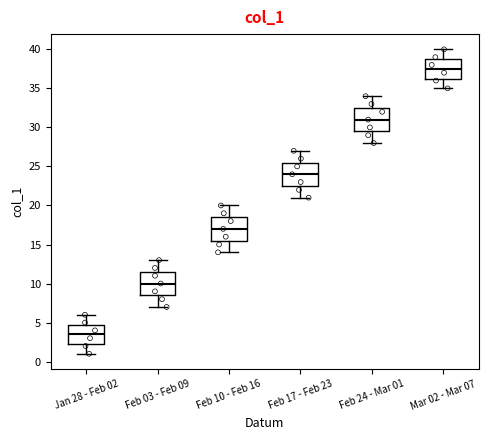

Reading left to right, transcribe this box plot: for each box, give where its median line is, the range the box spans, and where its two whiskers end, as read against the y-axis. The values are not printed on the chart, so give them approximately, as read against the axis.

Jan 28 - Feb 02: median 3.5, box 2.5 to 5.0, whiskers 1.0 to 6.0
Feb 03 - Feb 09: median 10.0, box 8.5 to 11.5, whiskers 7.0 to 13.0
Feb 10 - Feb 16: median 17.0, box 15.5 to 18.5, whiskers 14.0 to 20.0
Feb 17 - Feb 23: median 24.0, box 22.5 to 25.5, whiskers 21.0 to 27.0
Feb 24 - Mar 01: median 31.0, box 29.5 to 32.5, whiskers 28.0 to 34.0
Mar 02 - Mar 07: median 37.5, box 36.5 to 39.0, whiskers 35.0 to 40.0